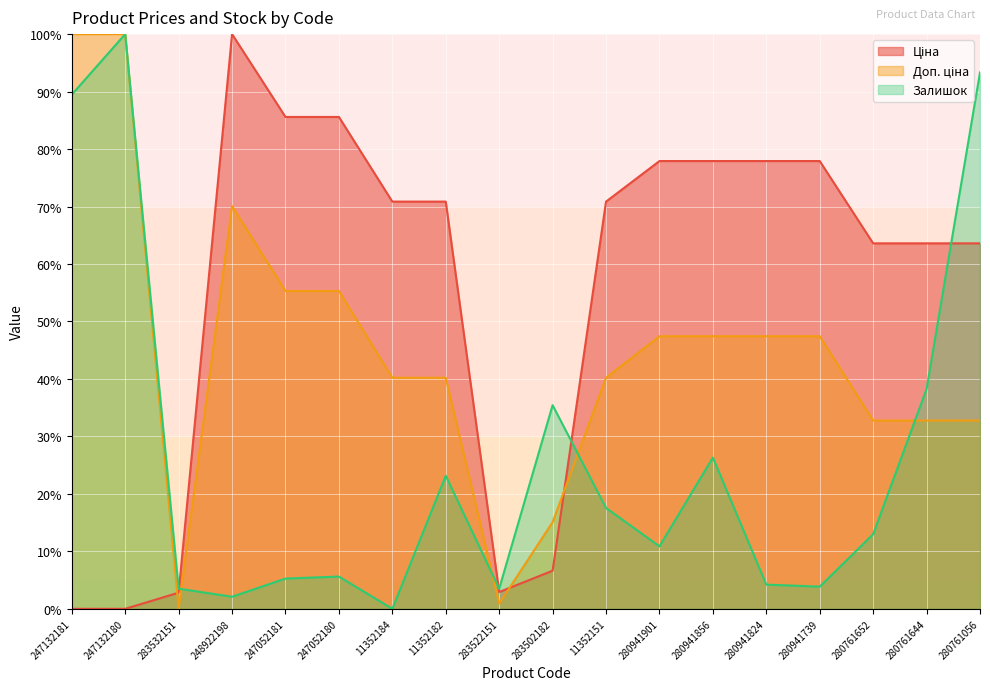

The Залишок series shows 176.8 at 247132180. True or false?

False